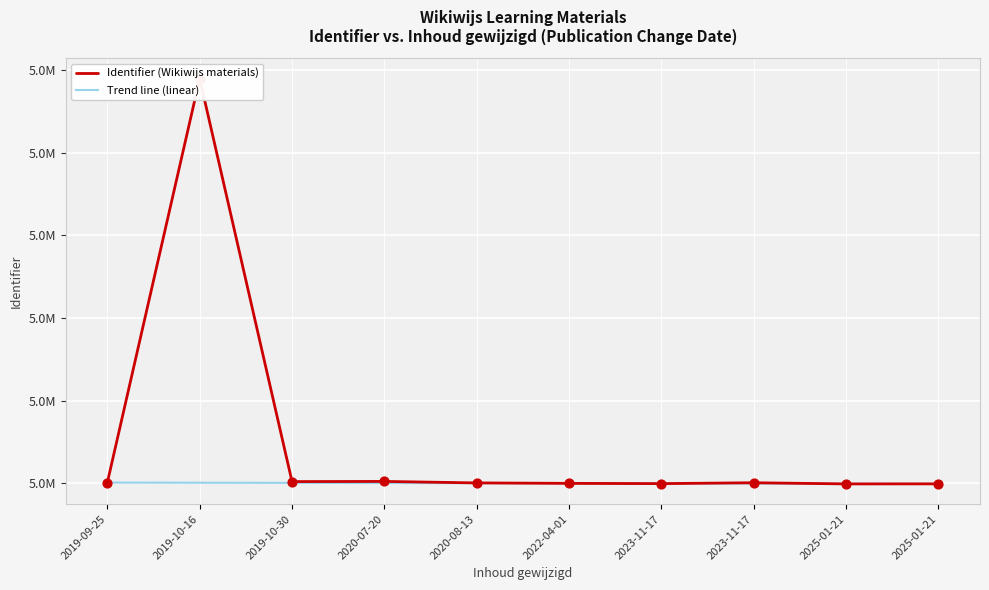

What are all the series names shown in the legend?

Identifier (Wikiwijs materials), Trend line (linear)